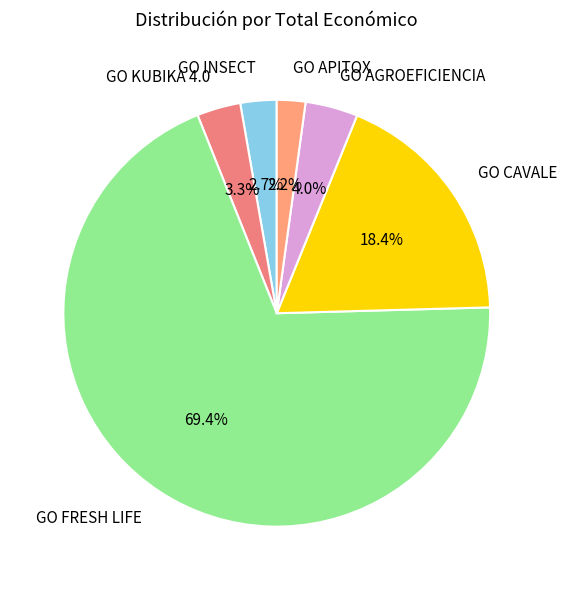

Which slice is the smallest?

GO APITOX